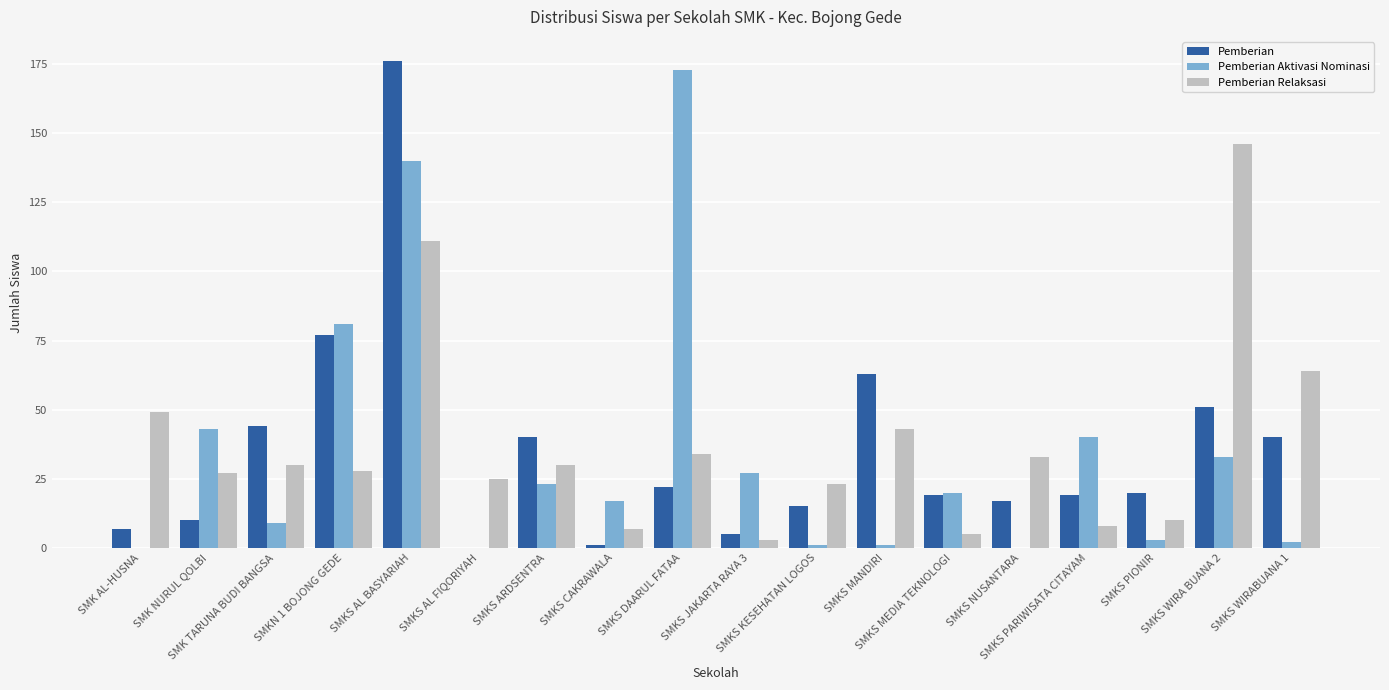

Reading right to left, transcribe all the data shown in this chart.

Pemberian: 40	51	20	19	17	19	63	15	5	22	1	40	0	176	77	44	10	7
Pemberian Aktivasi Nominasi: 2	33	3	40	0	20	1	1	27	173	17	23	0	140	81	9	43	0
Pemberian Relaksasi: 64	146	10	8	33	5	43	23	3	34	7	30	25	111	28	30	27	49